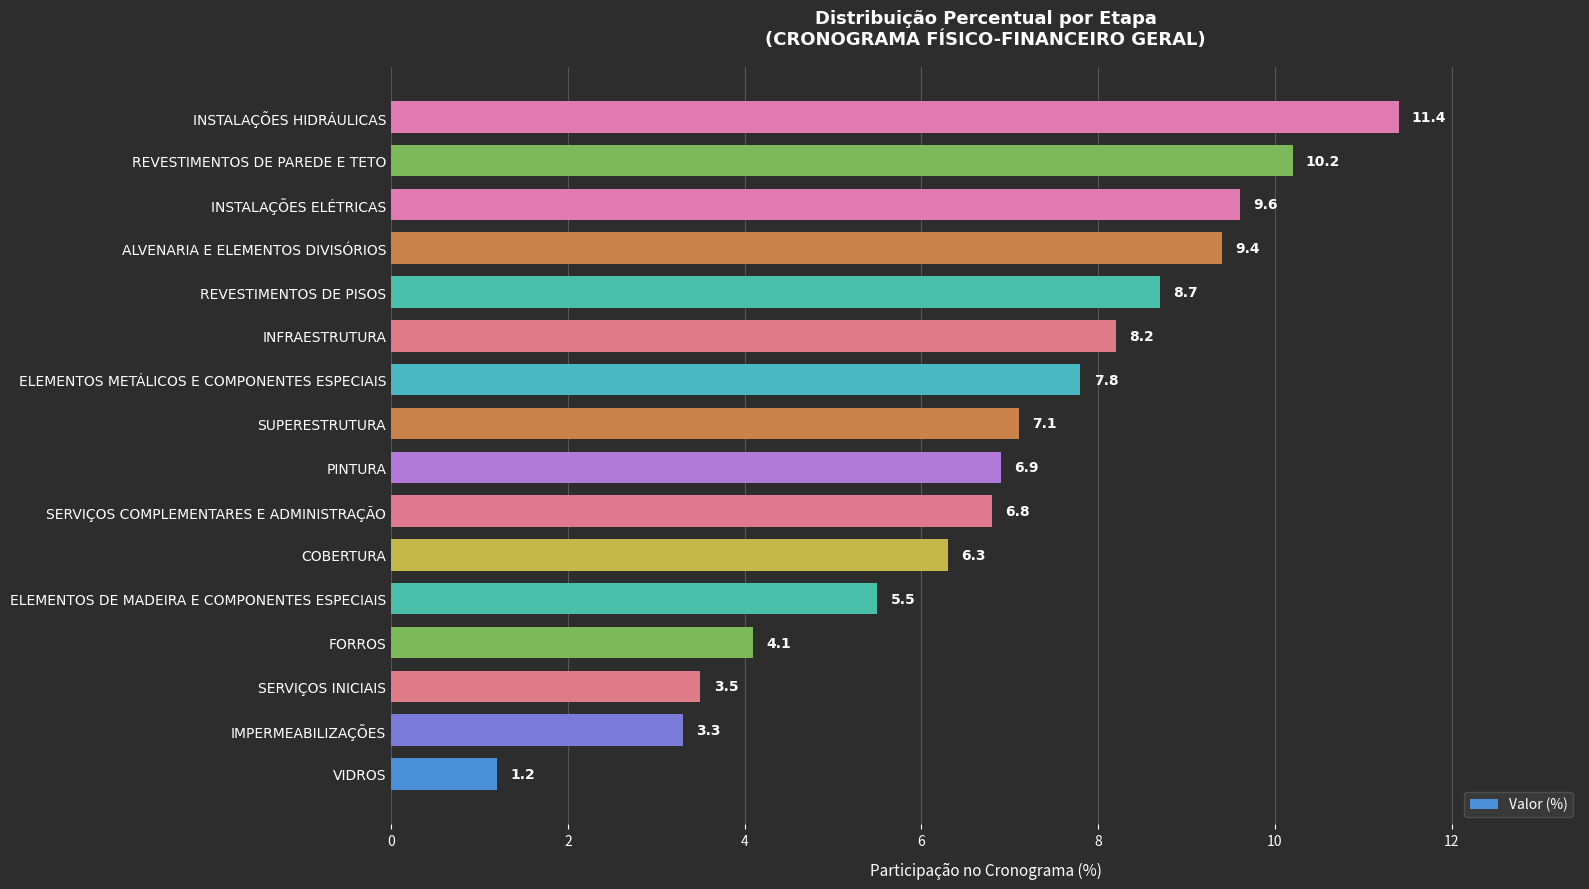

Count the number of data series in this chart.

1